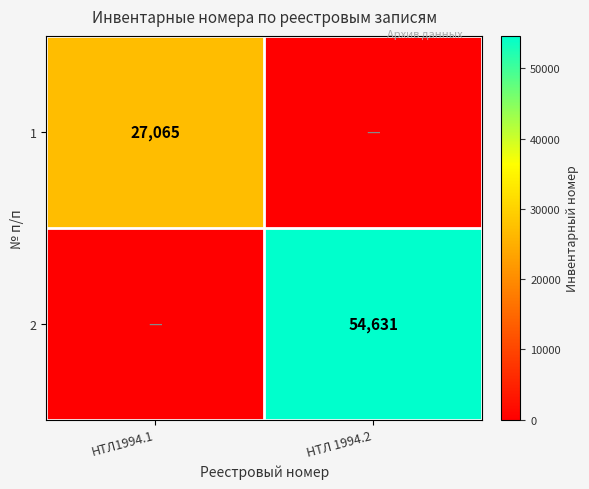

The value of 2 at НТЛ 1994.2 is 54631. True or false?

True